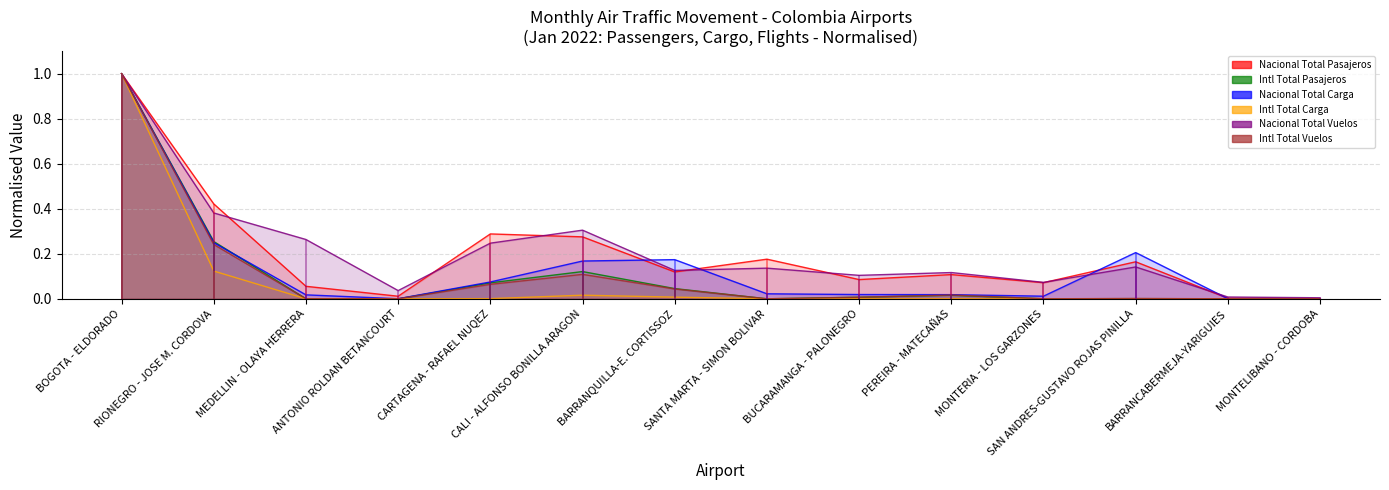

True or false: Nacional Total Carga and Nacional Total Vuelos intersect in this chart.

True